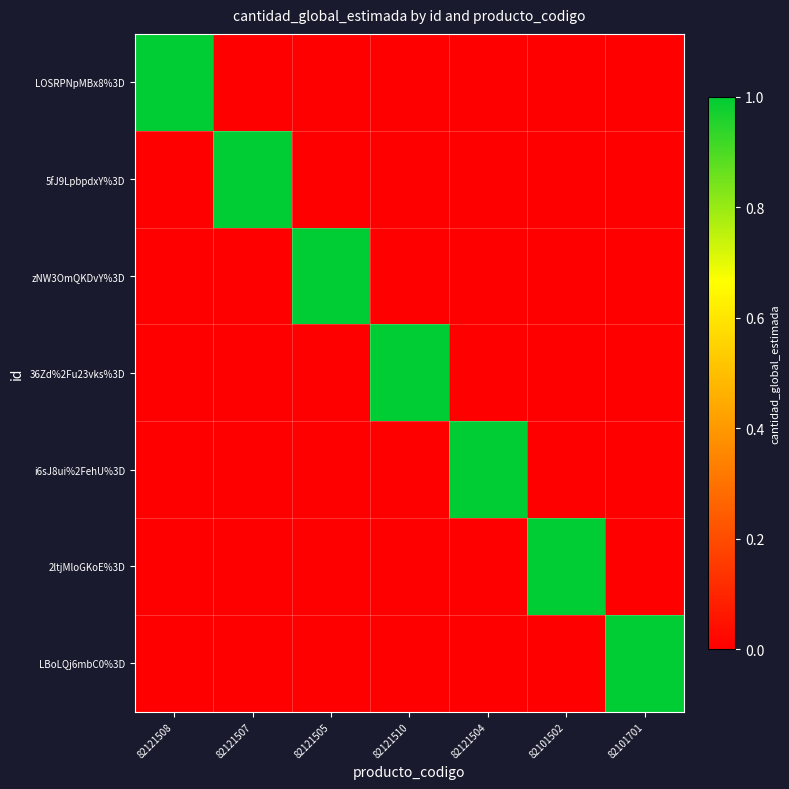

List the series in order of their peak value, highest first.

LOSRPNpMBx8%3D, 5fJ9LpbpdxY%3D, zNW3OmQKDvY%3D, 36Zd%2Fu23vks%3D, i6sJ8ui%2FehU%3D, 2ltjMloGKoE%3D, LBoLQj6mbC0%3D